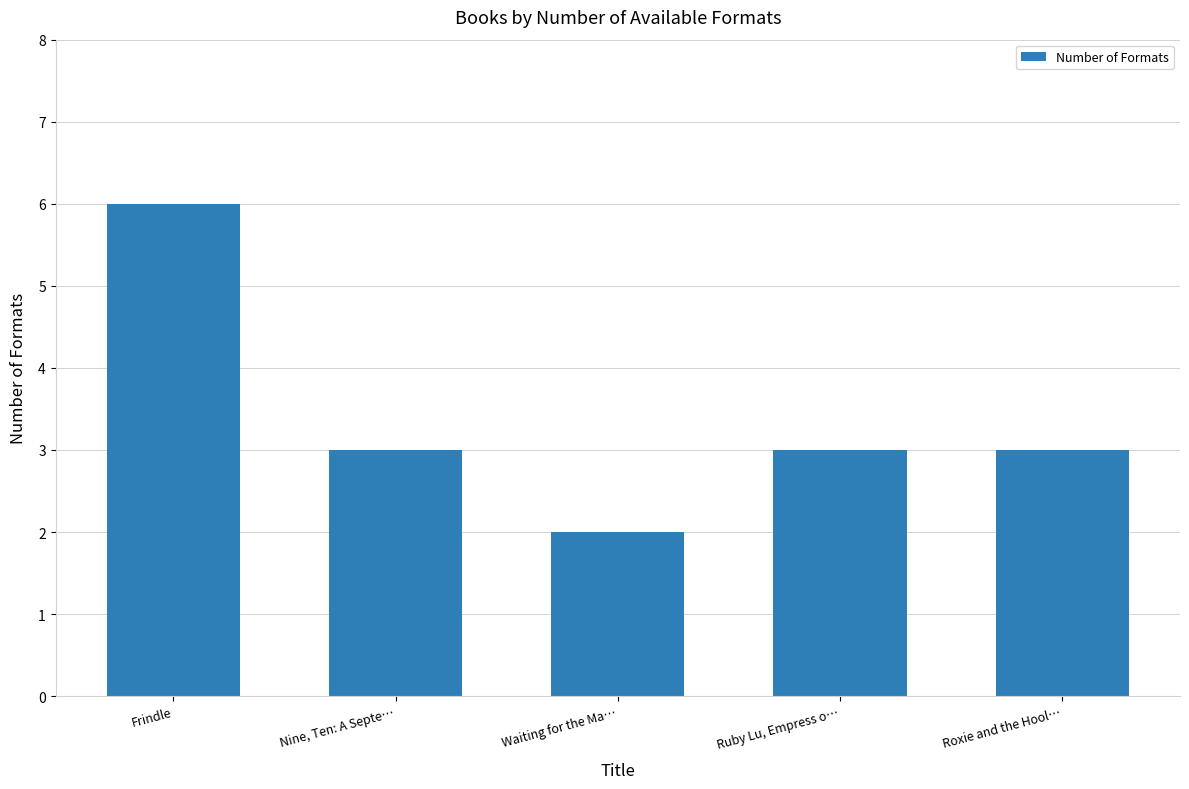

Where does the data first go above 3?

Frindle